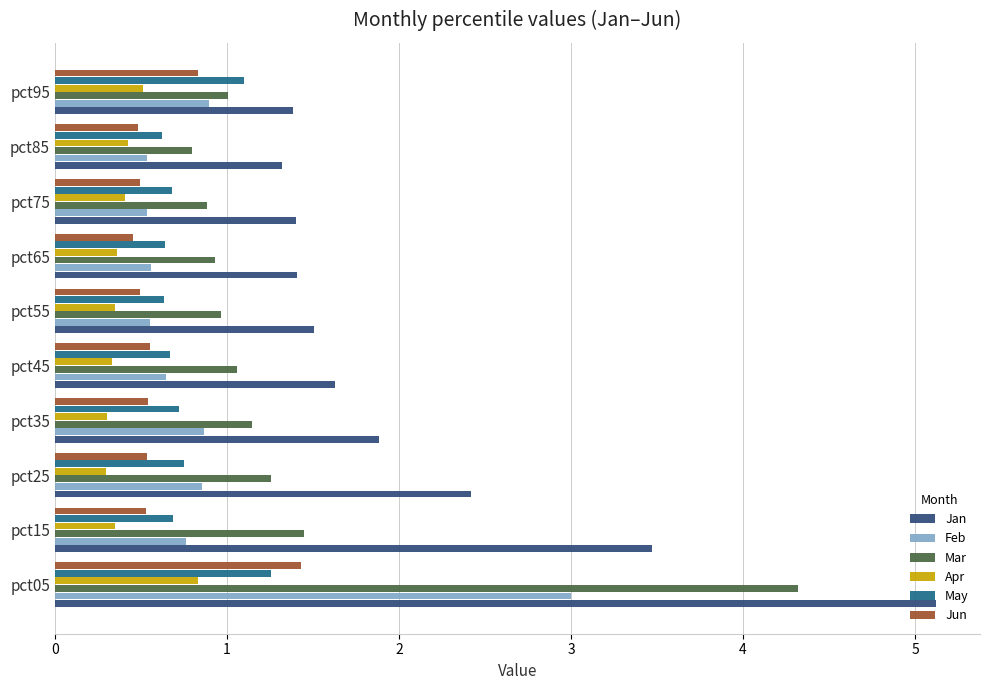

Which series has the widest spread of values?

Jan